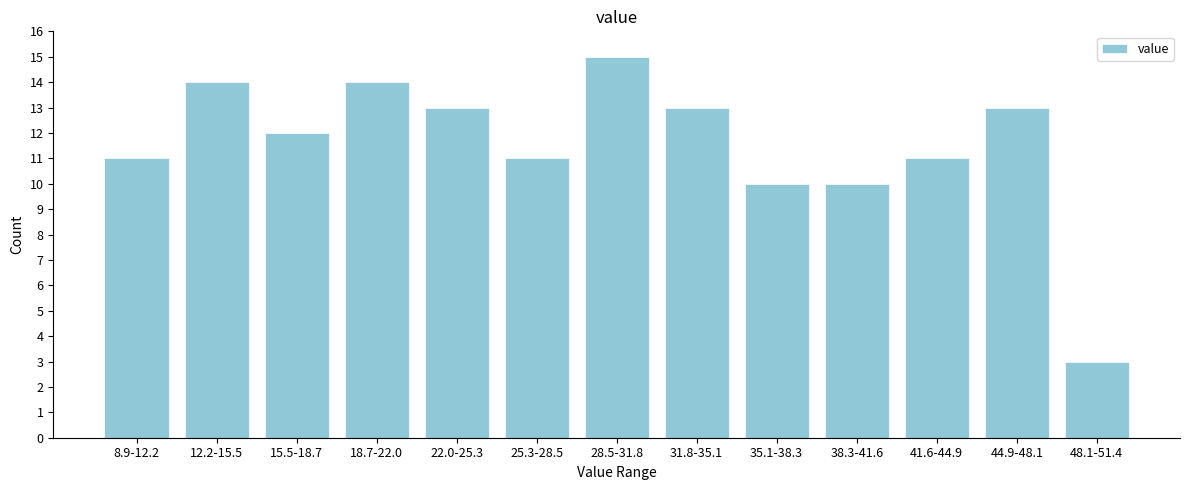

Reading left to right, list all the values displayed in this chart.

11	14	12	14	13	11	15	13	10	10	11	13	3